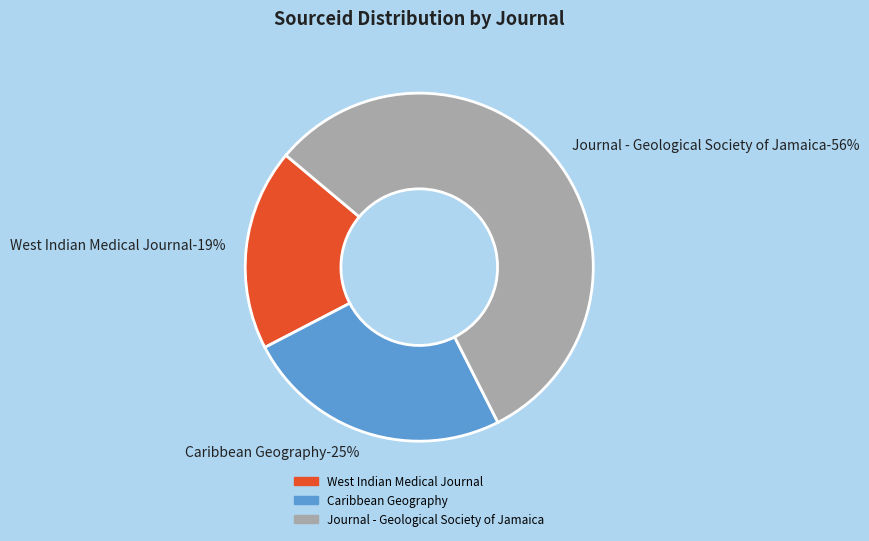

What percentage is the West Indian Medical Journal slice, to the nearest percent?

19%